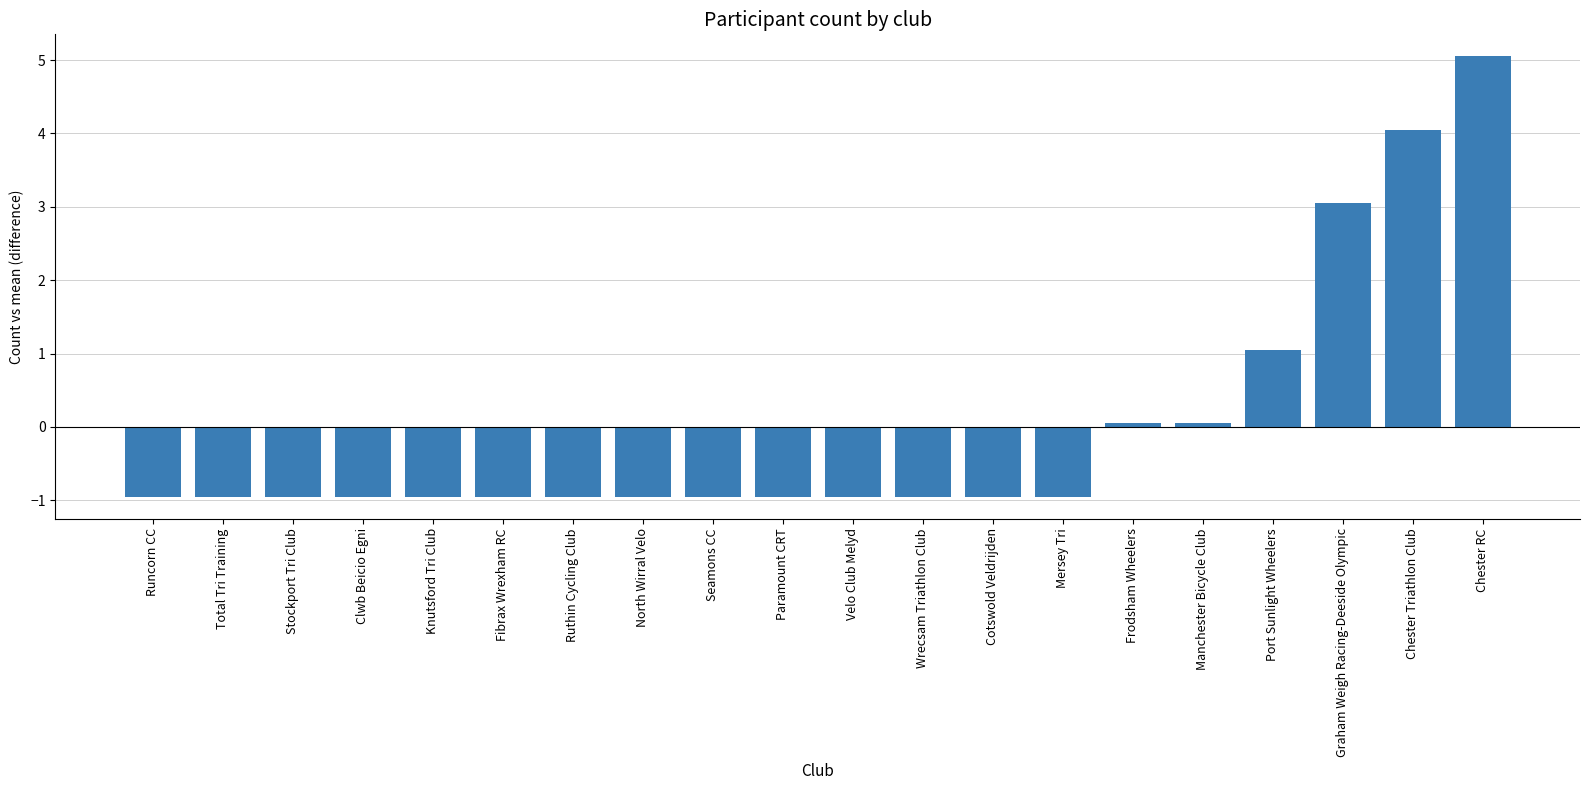

What position from the right is Ruthin Cycling Club?

14